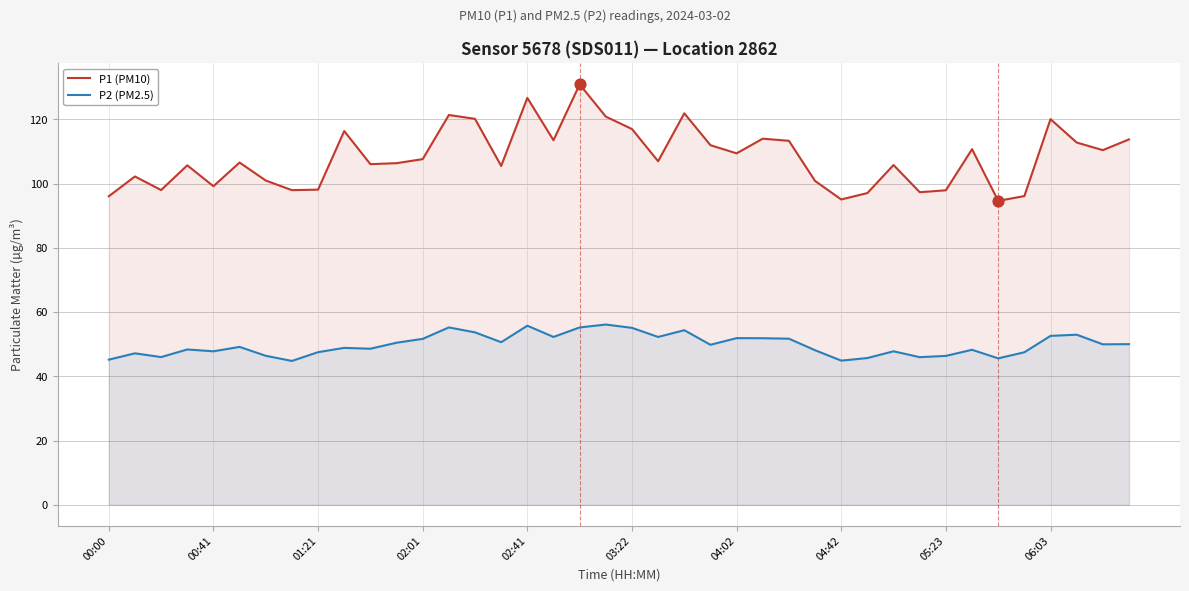

At how many categories does at least one series exceed 88?

40